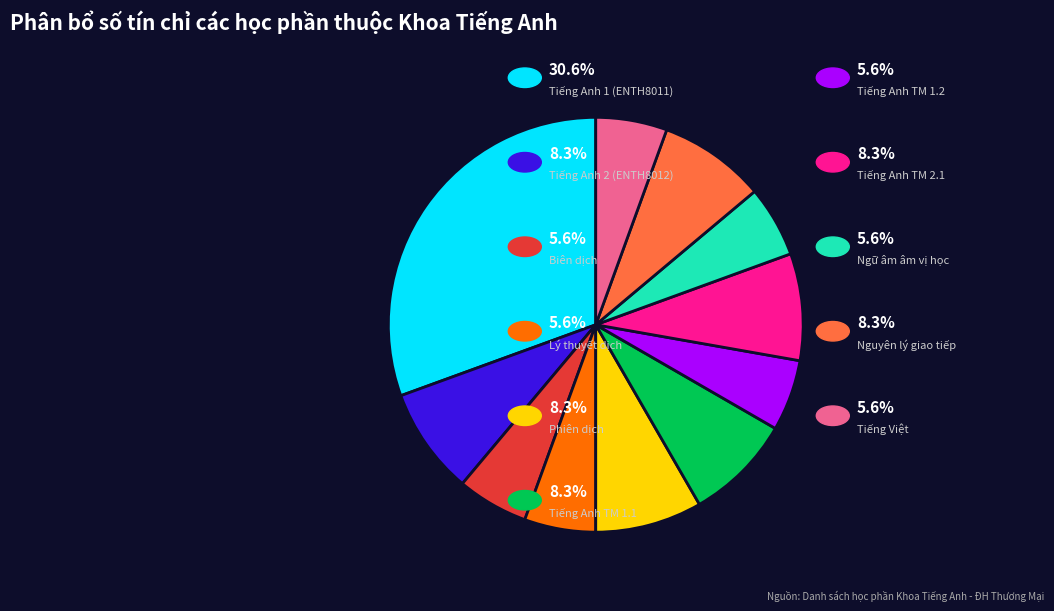

Is there a majority slice in this chart?

No